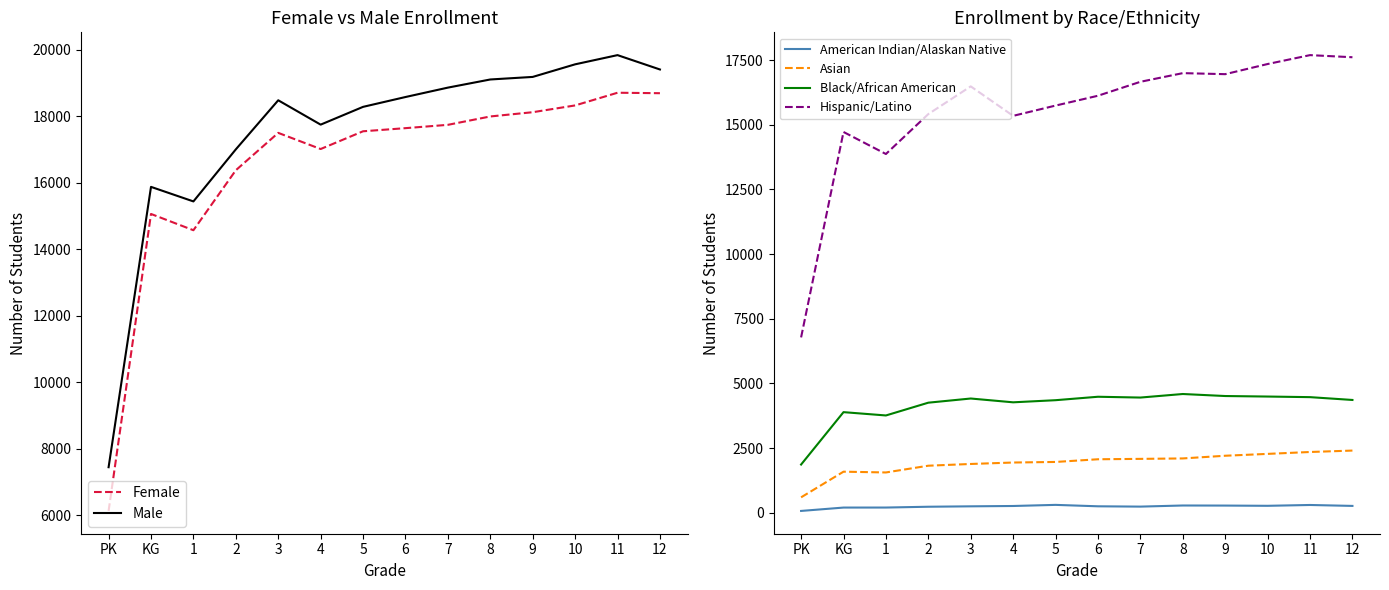

Which has a higher value, KG or 7?

7